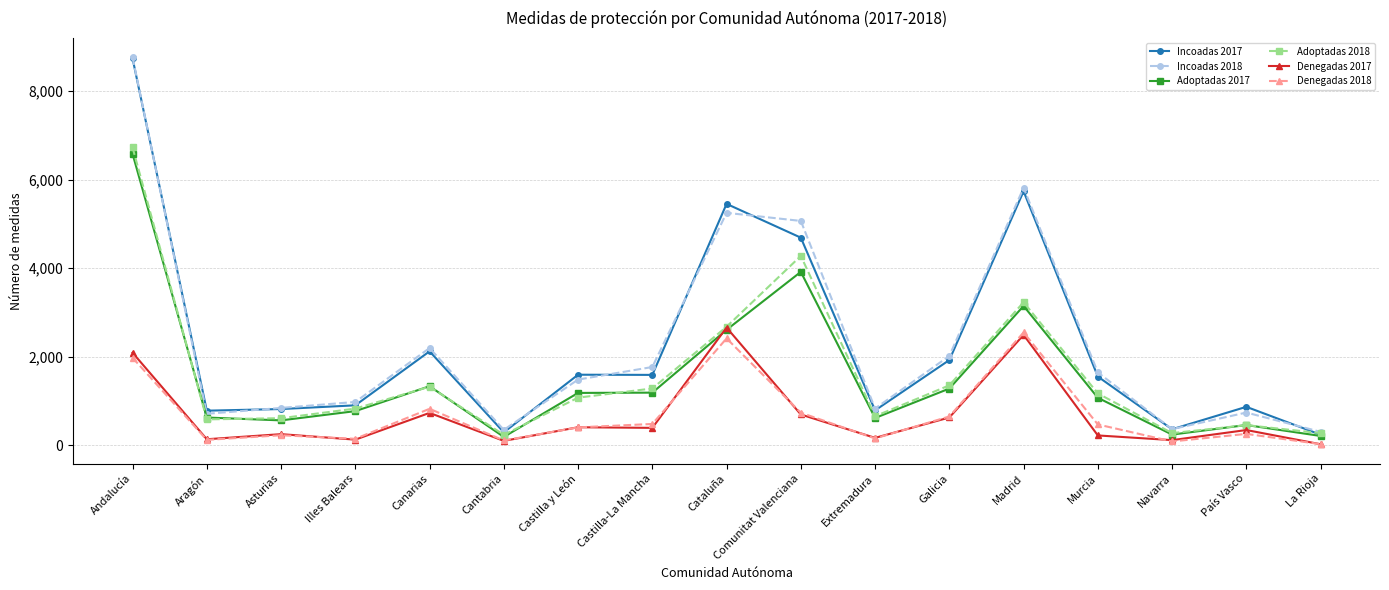

Does the chart have visible grid lines?

Yes